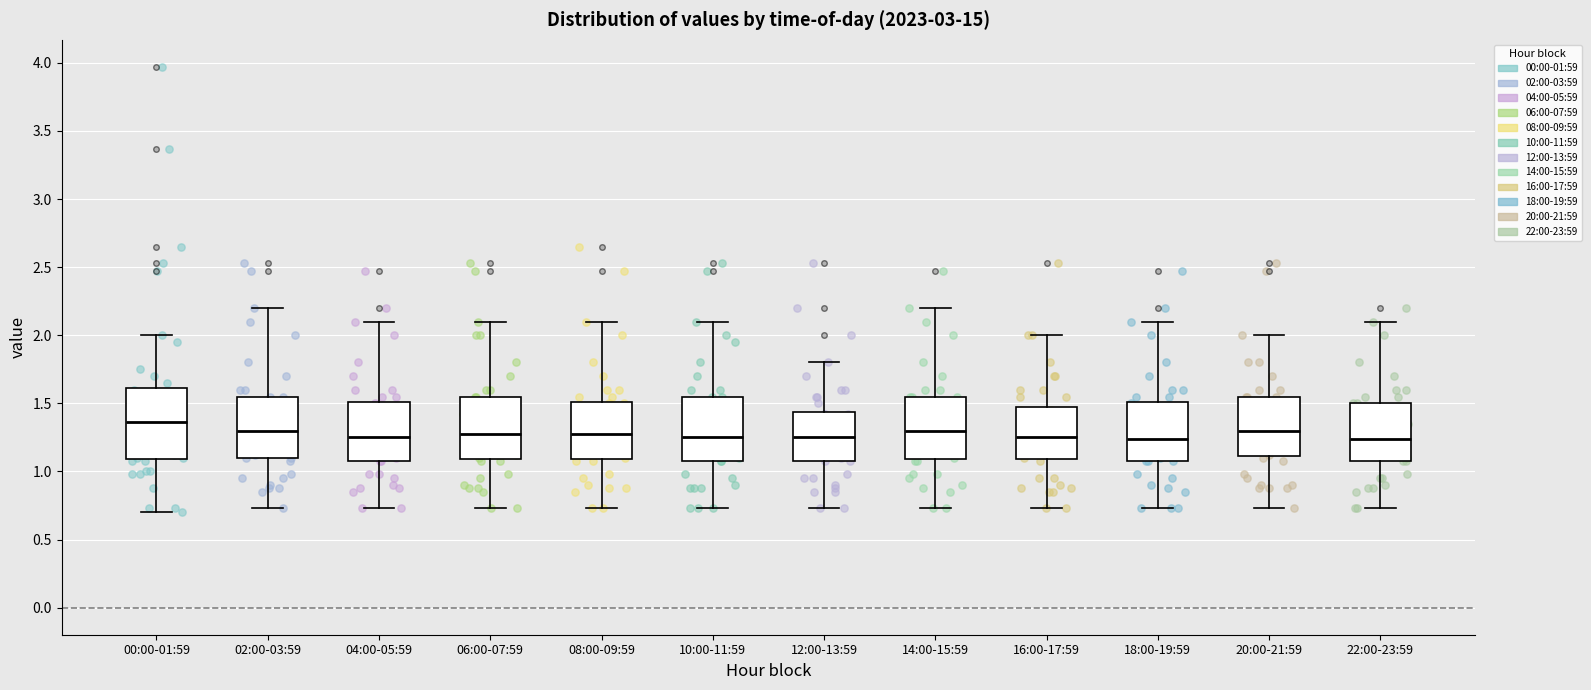

Reading left to right, read every box against the y-axis: the position of its median line, the range the box covers, and the ends of its whiskers. The values are not printed on the chart, so give them approximately, as read against the axis.

00:00-01:59: median 1.35, box 1.10 to 1.60, whiskers 0.70 to 2.00
02:00-03:59: median 1.30, box 1.10 to 1.55, whiskers 0.75 to 2.20
04:00-05:59: median 1.25, box 1.10 to 1.50, whiskers 0.75 to 2.10
06:00-07:59: median 1.30, box 1.10 to 1.55, whiskers 0.75 to 2.10
08:00-09:59: median 1.30, box 1.10 to 1.50, whiskers 0.75 to 2.10
10:00-11:59: median 1.25, box 1.10 to 1.55, whiskers 0.75 to 2.10
12:00-13:59: median 1.25, box 1.10 to 1.45, whiskers 0.75 to 1.80
14:00-15:59: median 1.30, box 1.10 to 1.55, whiskers 0.75 to 2.20
16:00-17:59: median 1.25, box 1.10 to 1.50, whiskers 0.75 to 2.00
18:00-19:59: median 1.25, box 1.10 to 1.50, whiskers 0.75 to 2.10
20:00-21:59: median 1.30, box 1.10 to 1.55, whiskers 0.75 to 2.00
22:00-23:59: median 1.25, box 1.10 to 1.50, whiskers 0.75 to 2.10